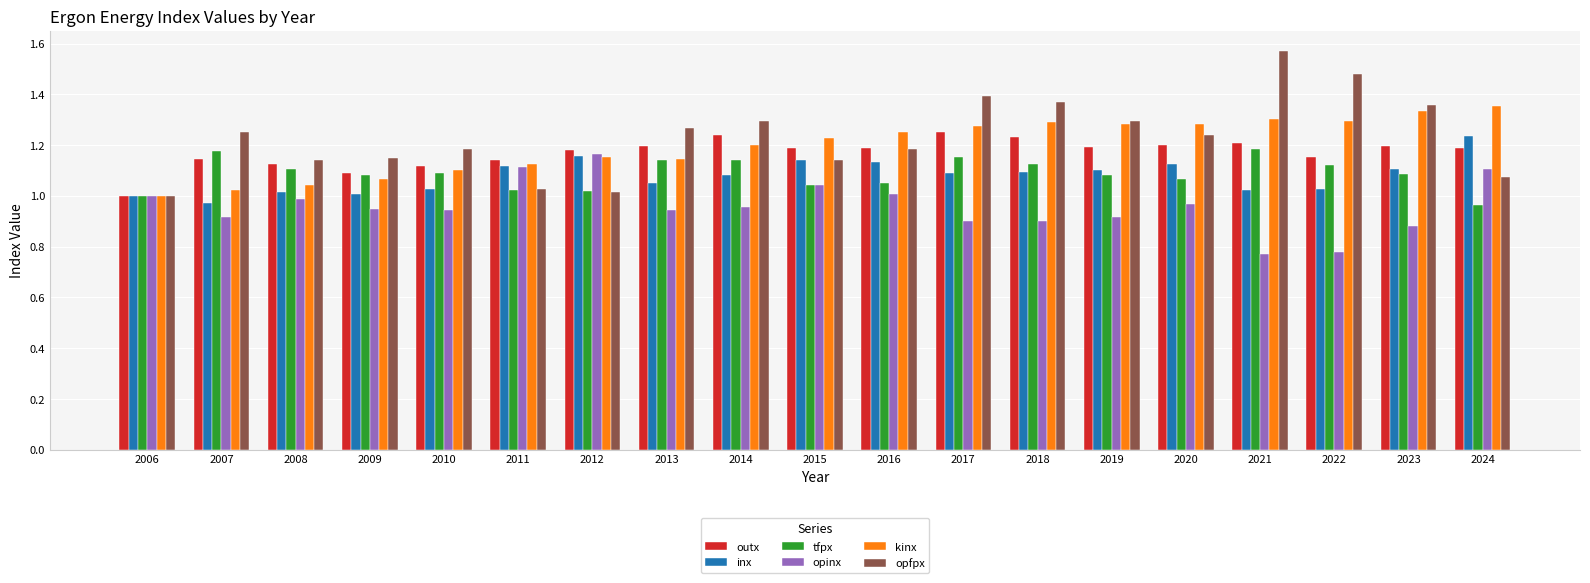

True or false: opfpx has a value of 1.7 at 2009.

False